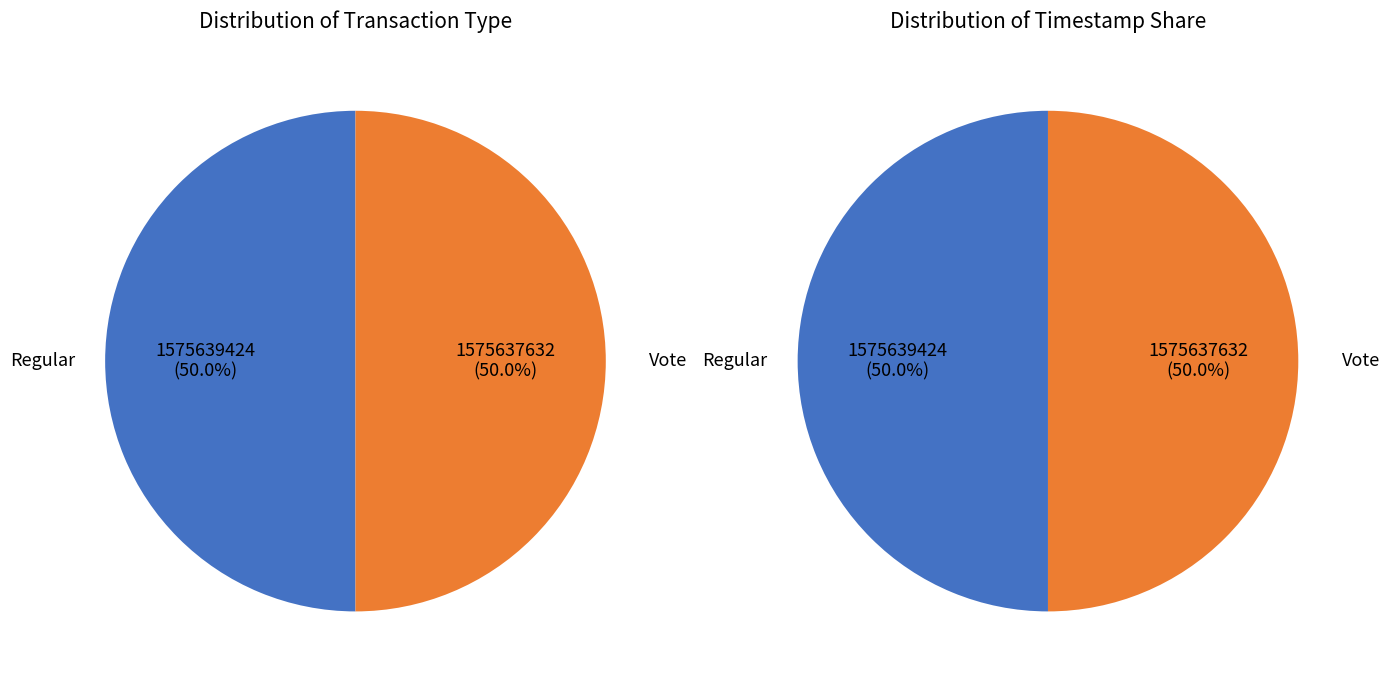

How many segments does this pie chart have?

2